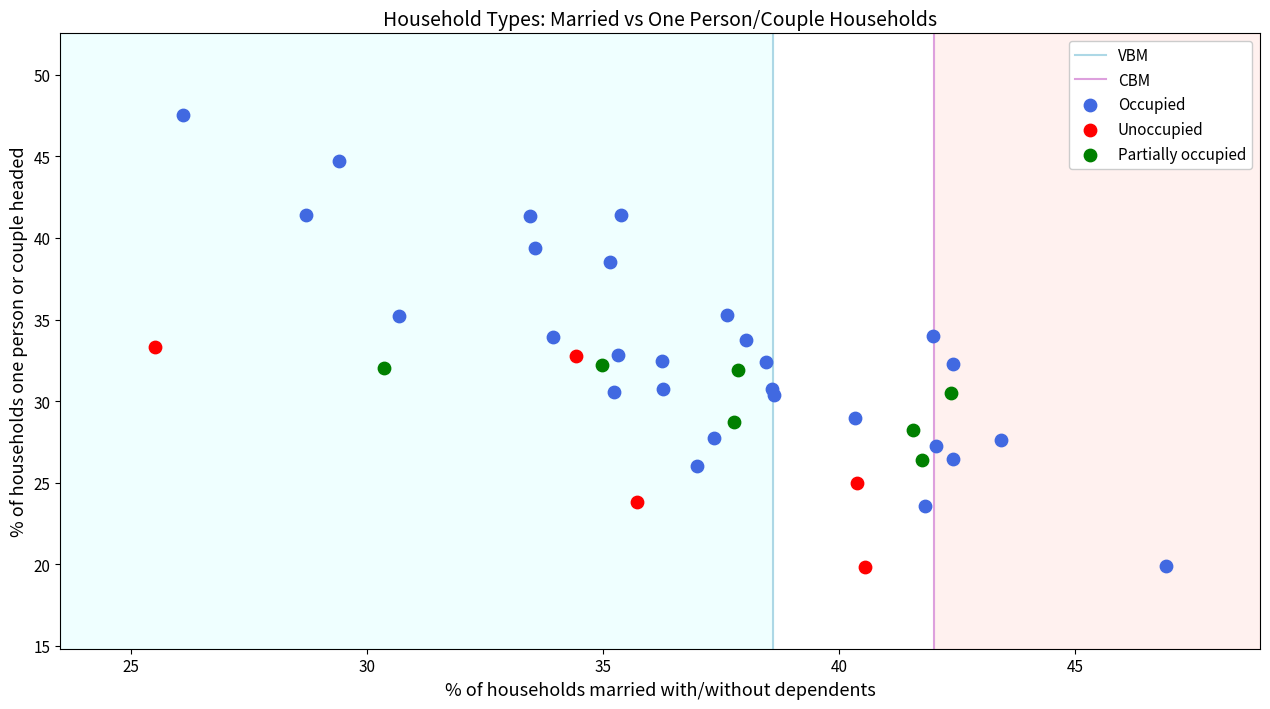

Which series has the largest Y range (max minus min)?

Occupied